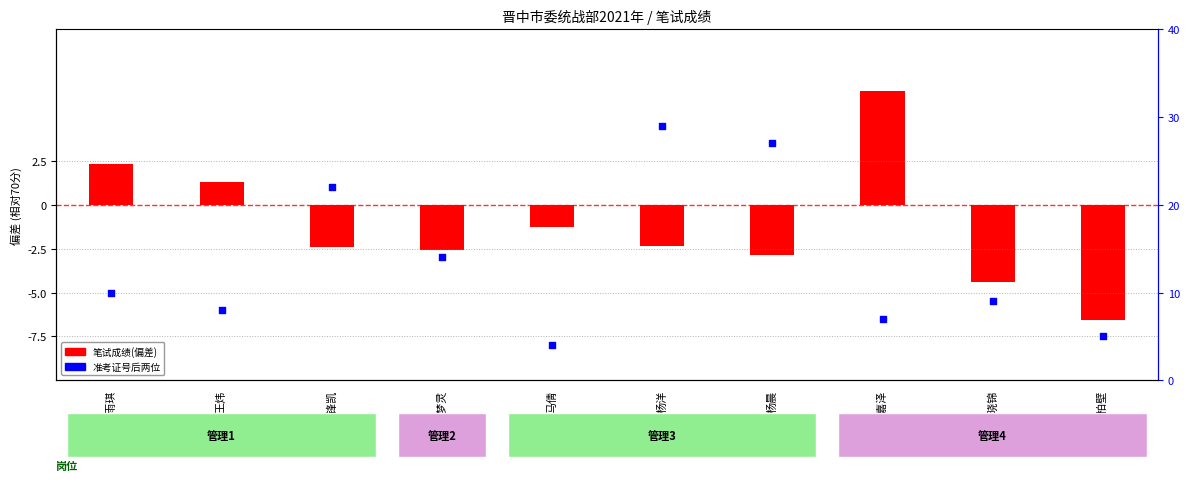

At how many categories does at least one series exceed 20?

3